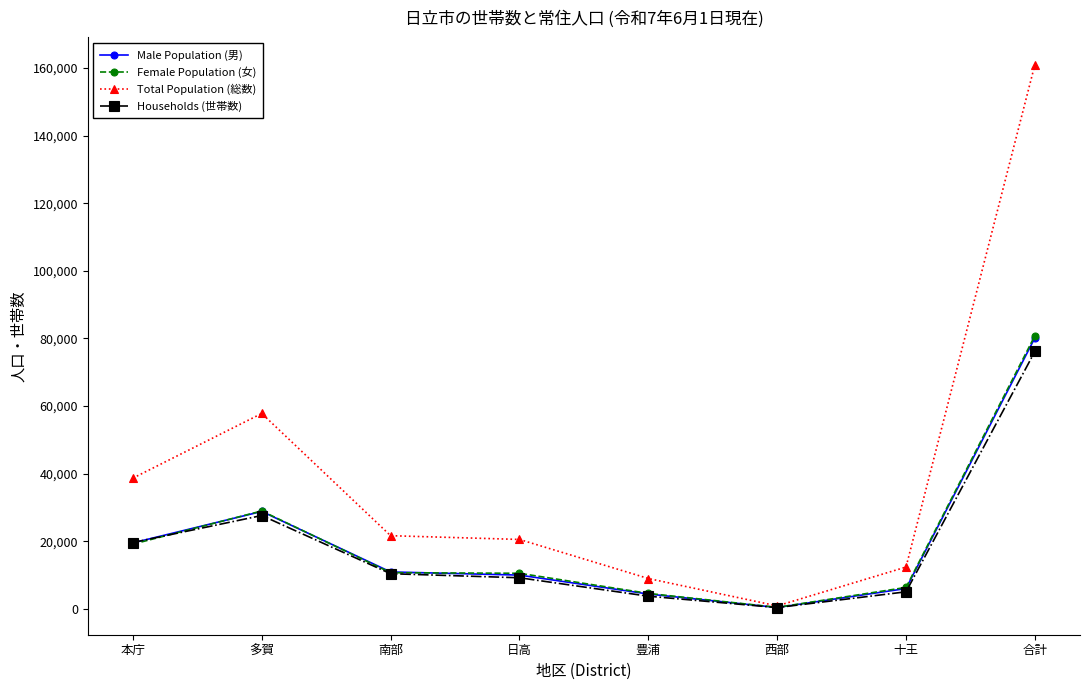

True or false: Female Population (女) has a value of 19157 at 本庁.

True